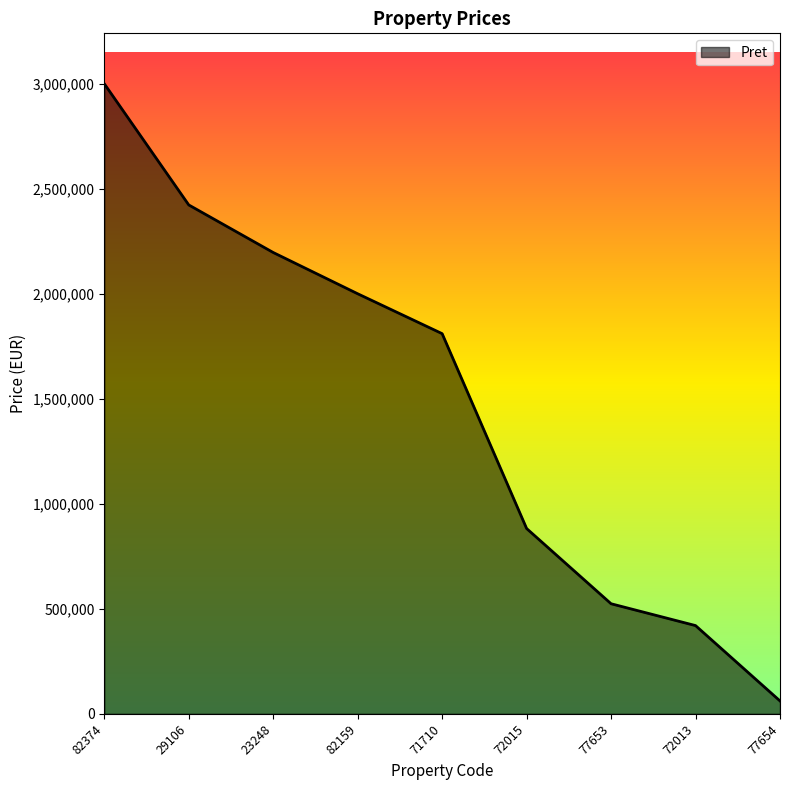

What is the greatest value displayed?

3000000